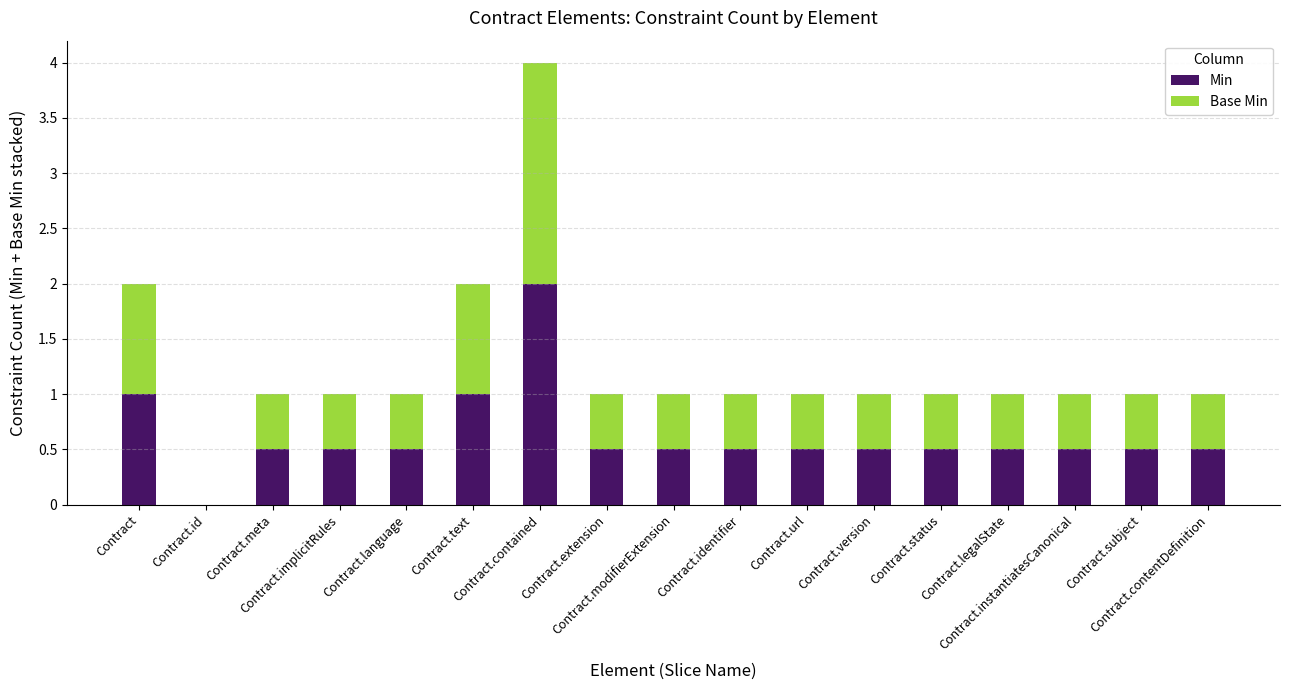

What is the sum of all Min values?

10.5